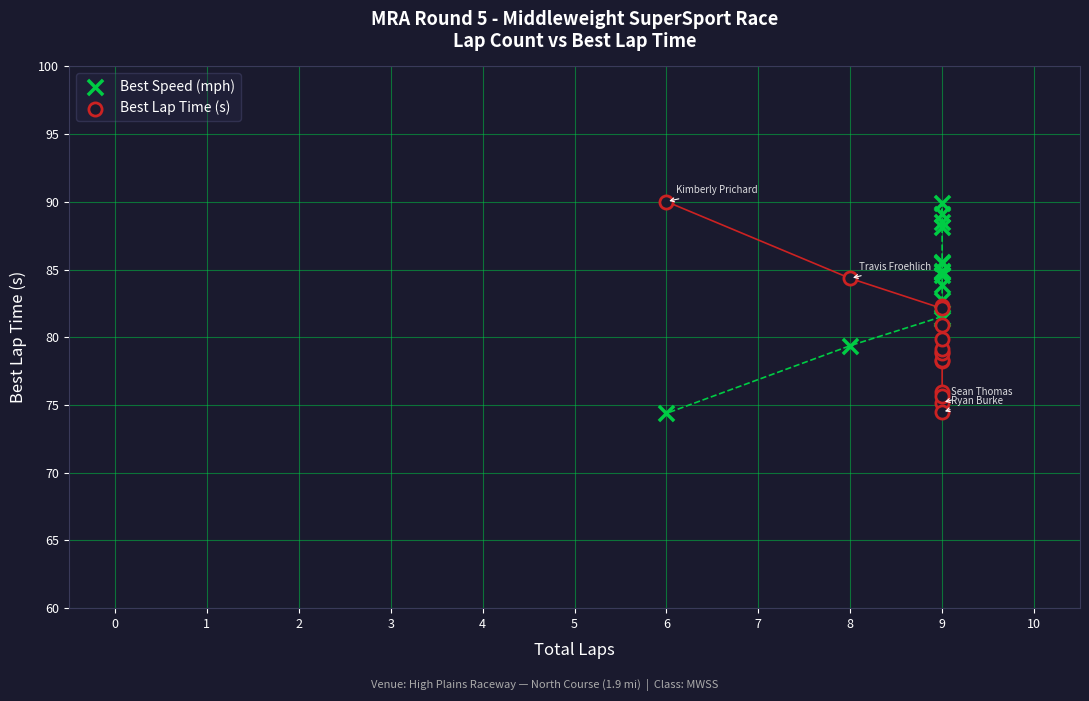

What is the X range (max minus min) for the scatter plot?

3.0